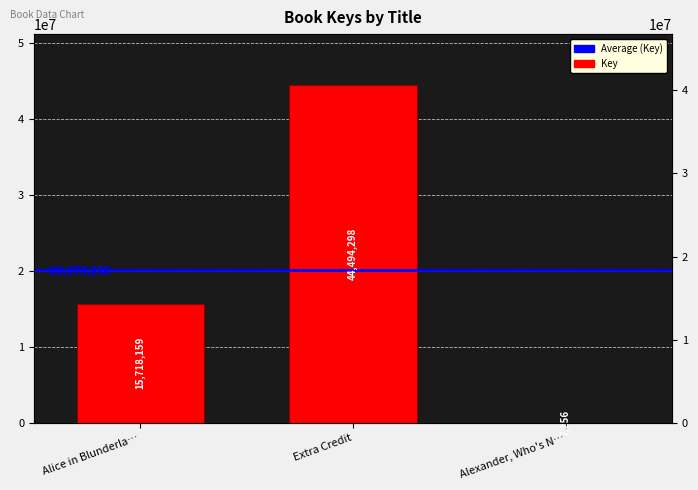

What is the sum of the values at Alice in Blunderla… and Alexander, Who's N…?

15725415